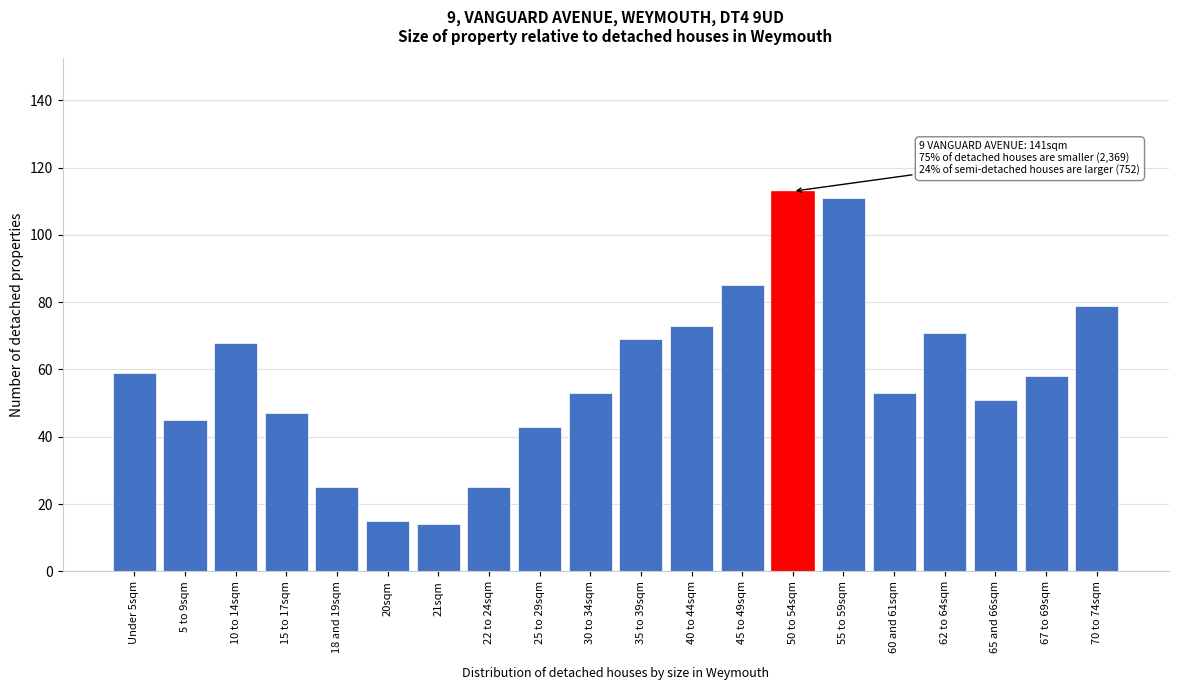

Reading right to left, extract all data points from this chart.

70 to 74sqm=79	67 to 69sqm=58	65 and 66sqm=51	62 to 64sqm=71	60 and 61sqm=53	55 to 59sqm=111	50 to 54sqm=113	45 to 49sqm=85	40 to 44sqm=73	35 to 39sqm=69	30 to 34sqm=53	25 to 29sqm=43	22 to 24sqm=25	21sqm=14	20sqm=15	18 and 19sqm=25	15 to 17sqm=47	10 to 14sqm=68	5 to 9sqm=45	Under 5sqm=59